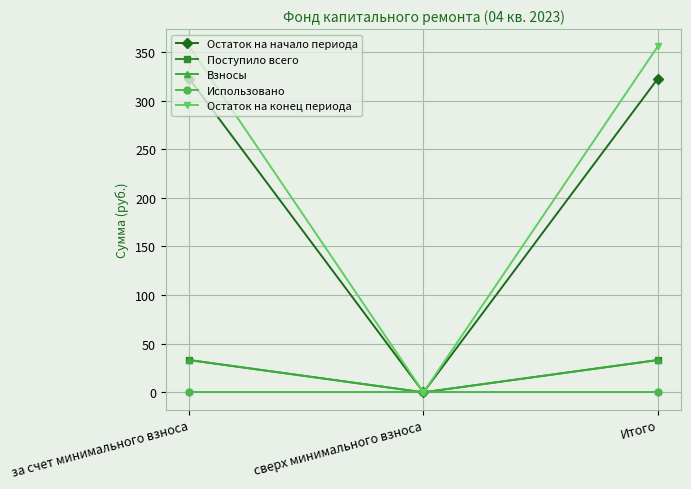

Is this an area chart (filled region under the line)?

No